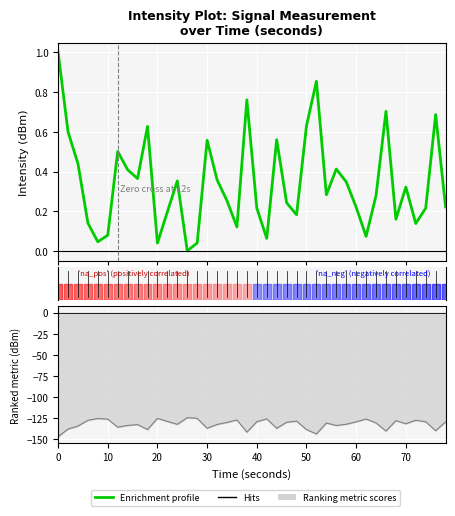

What is the difference between the second highest and second lowest values?

0.8